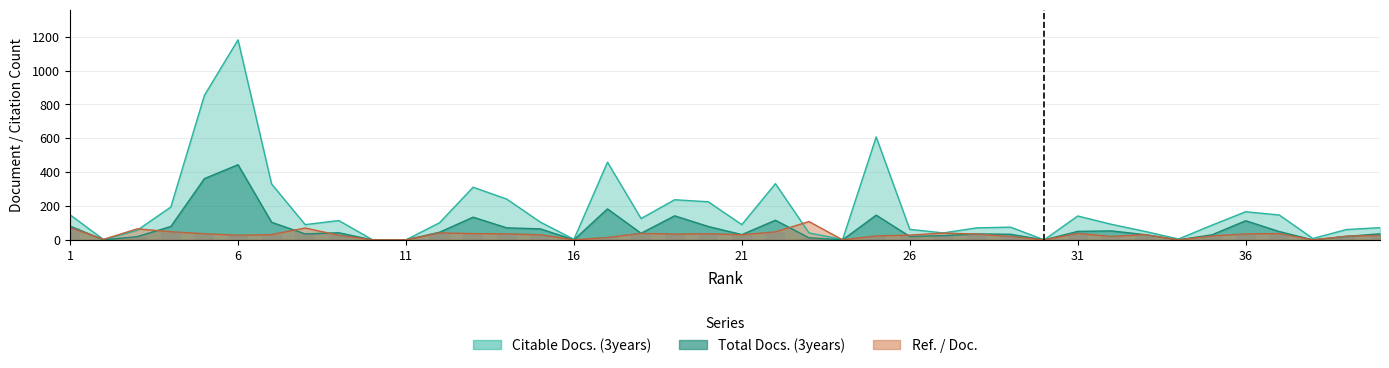

Between 30 and 27, which is larger?

27